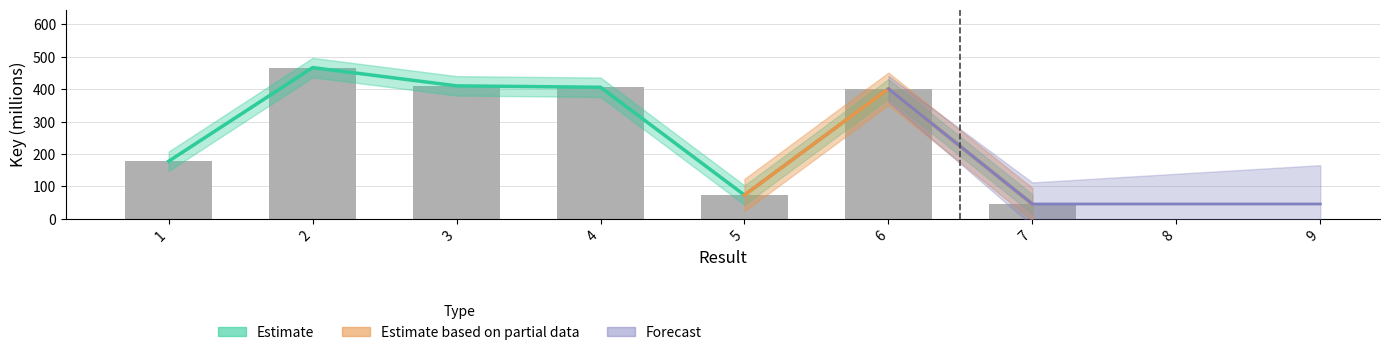

What is the greatest value displayed?

466.9